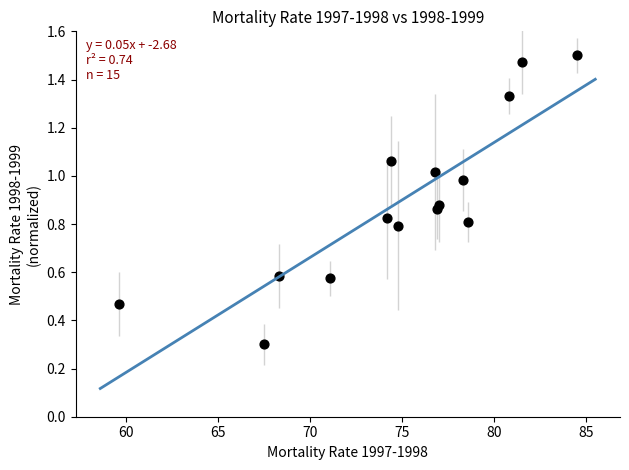

What Y value in the scatter plot is closest to 0?

0.3